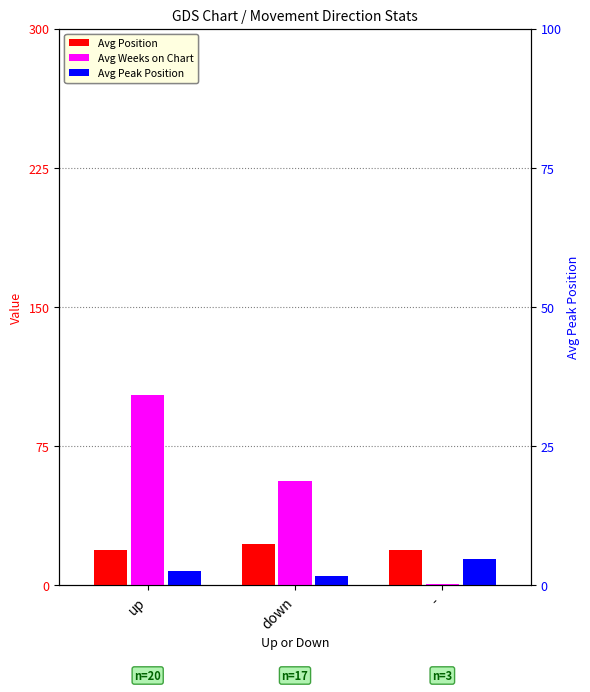

What is the value of the Avg Weeks on Chart bar at the 1st from the left?

102.5